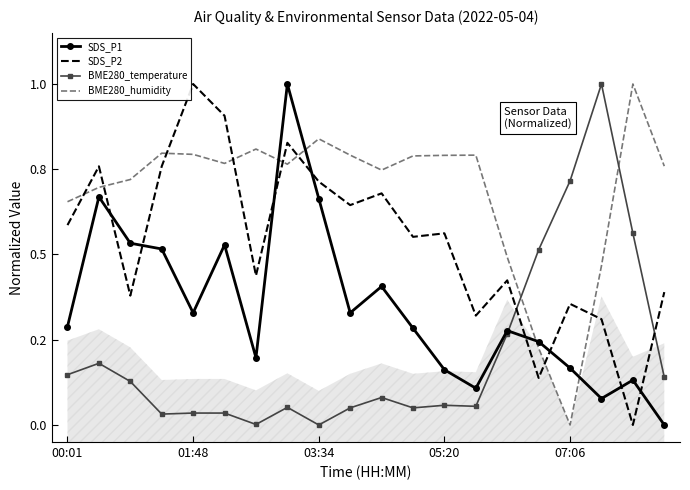

List the series in order of their overall mean, highest first.

BME280_humidity, SDS_P2, SDS_P1, BME280_temperature